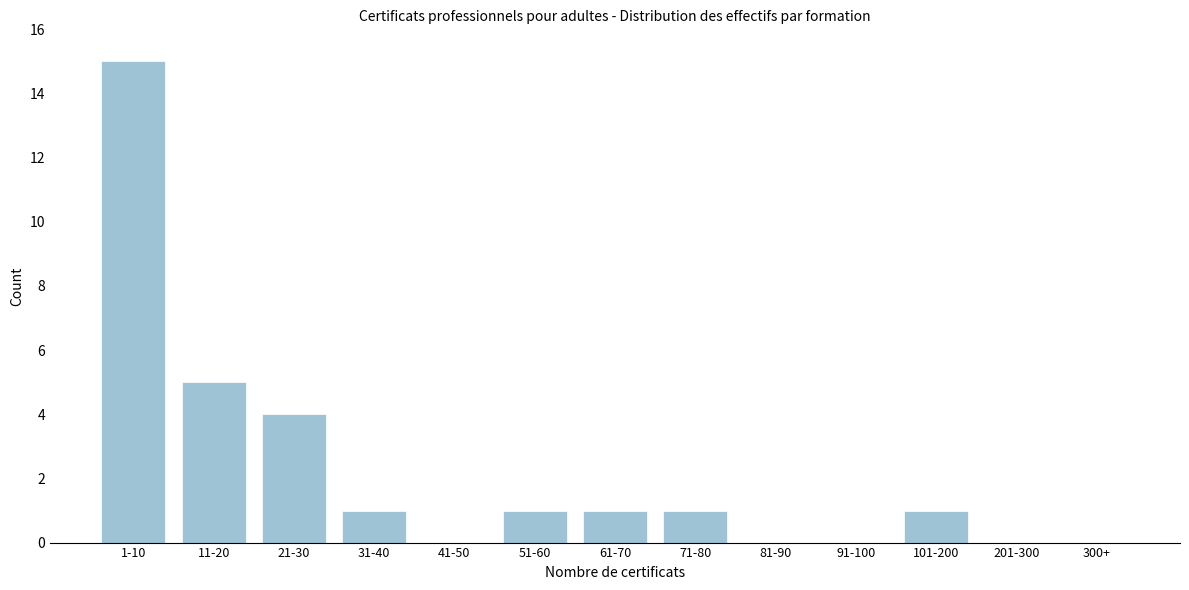

Reading left to right, what are all the values shown in this chart?

1-10=15	11-20=5	21-30=4	31-40=1	41-50=0	51-60=1	61-70=1	71-80=1	81-90=0	91-100=0	101-200=1	201-300=0	300+=0